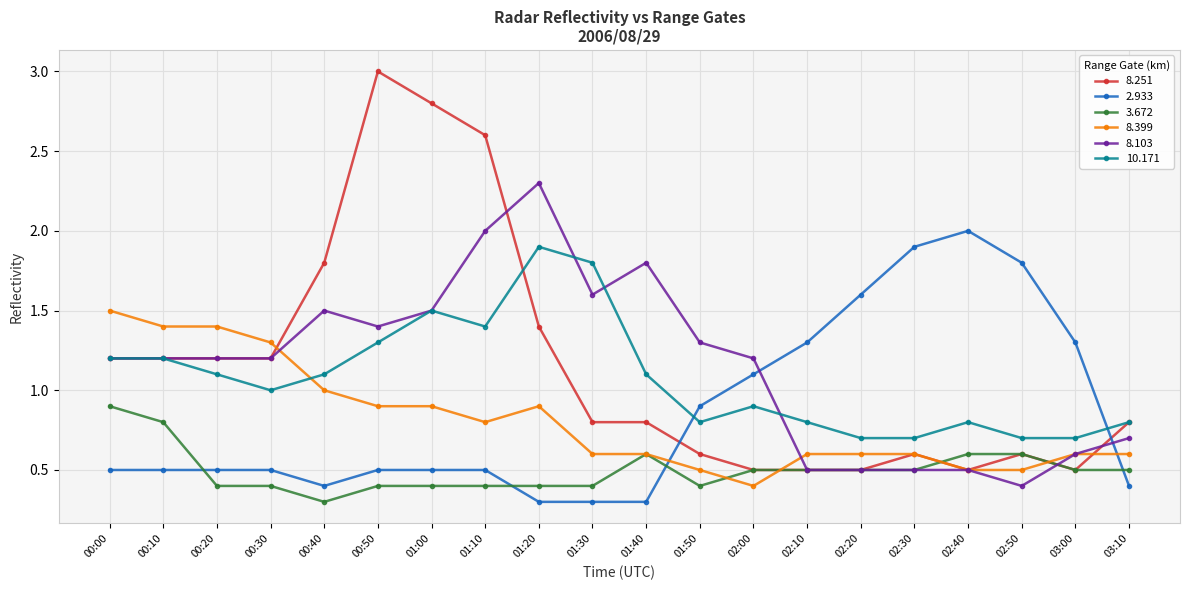

How many times do 2.933 and 3.672 cross each other?

4